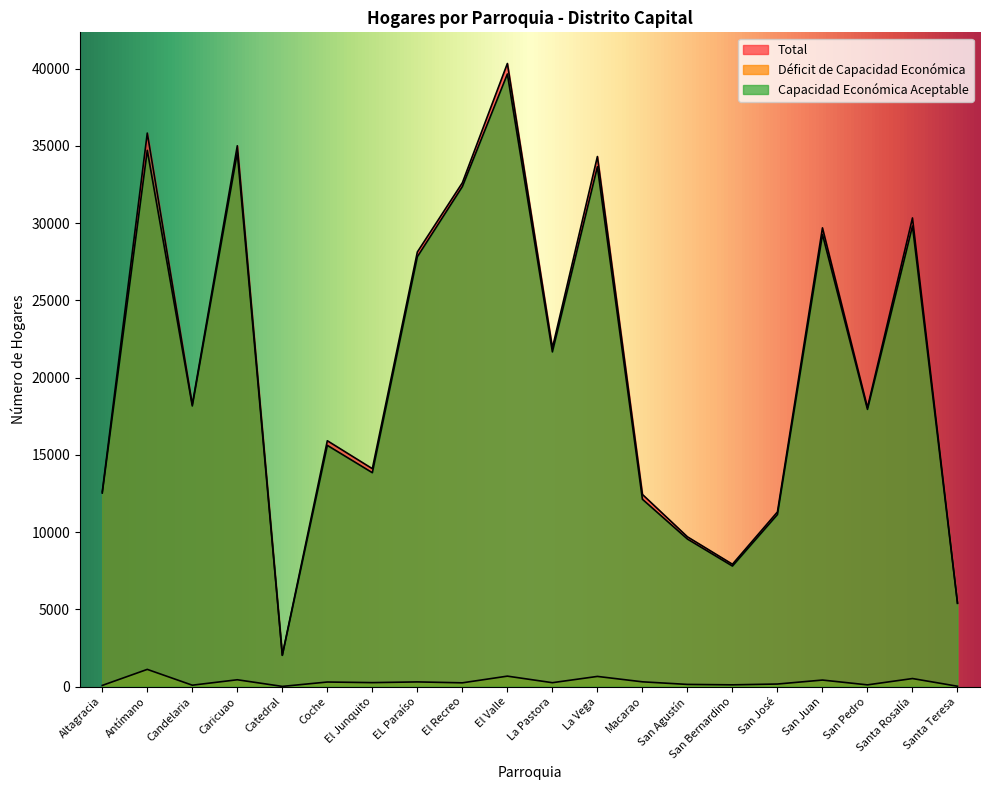

What is the label of the 6th point from the left?

Coche